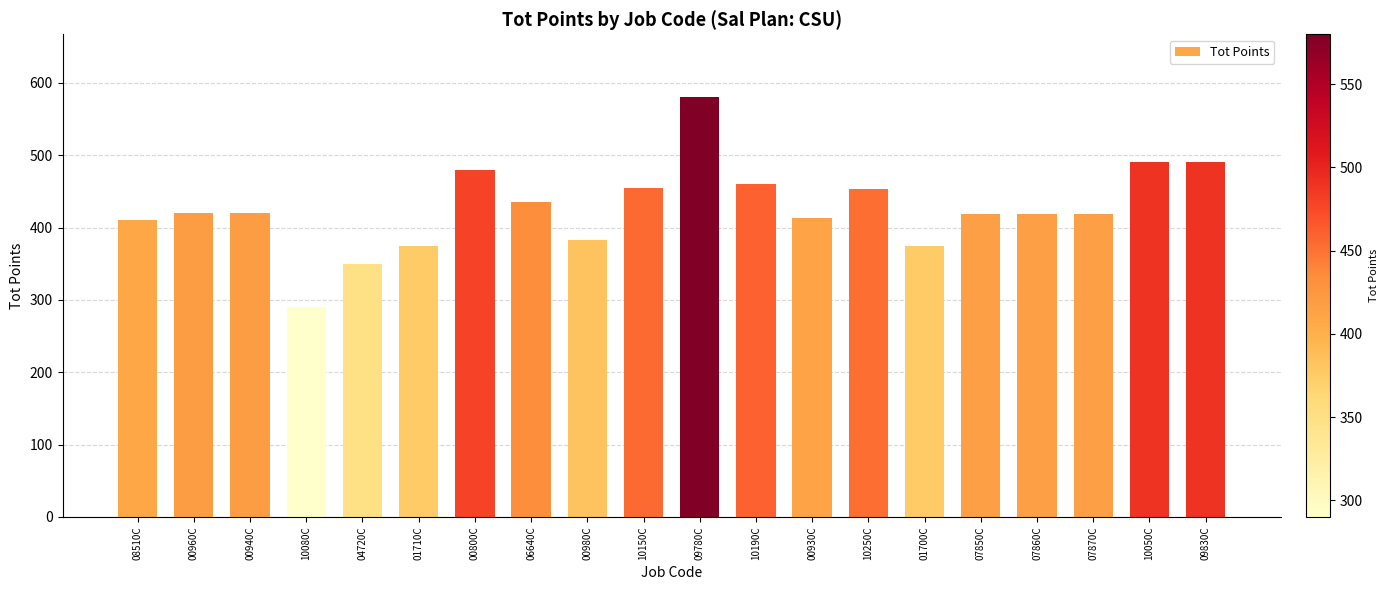

What is the greatest value displayed?

580